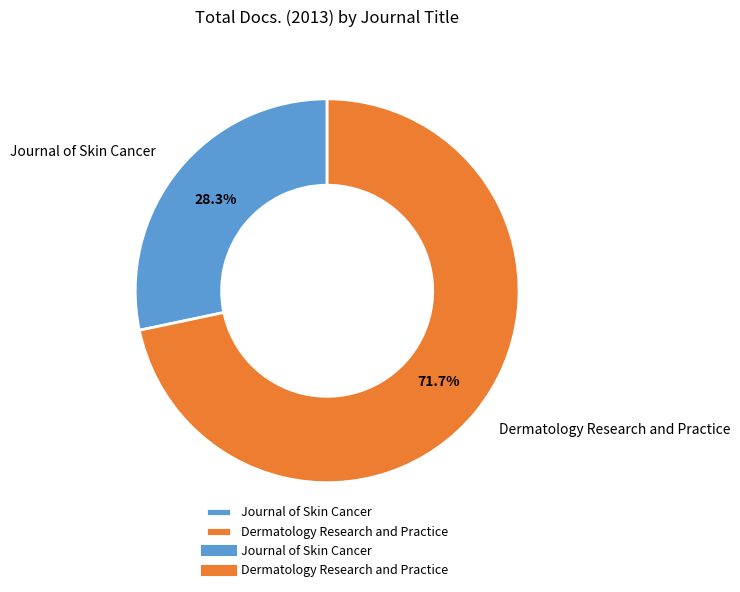

To the nearest percent, what is the average slice percentage?

50%